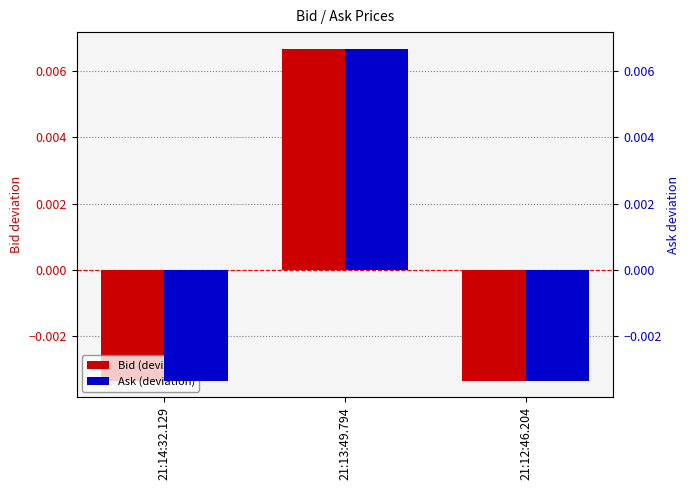

At which label does Ask (deviation) reach its minimum?

21:14:32.129